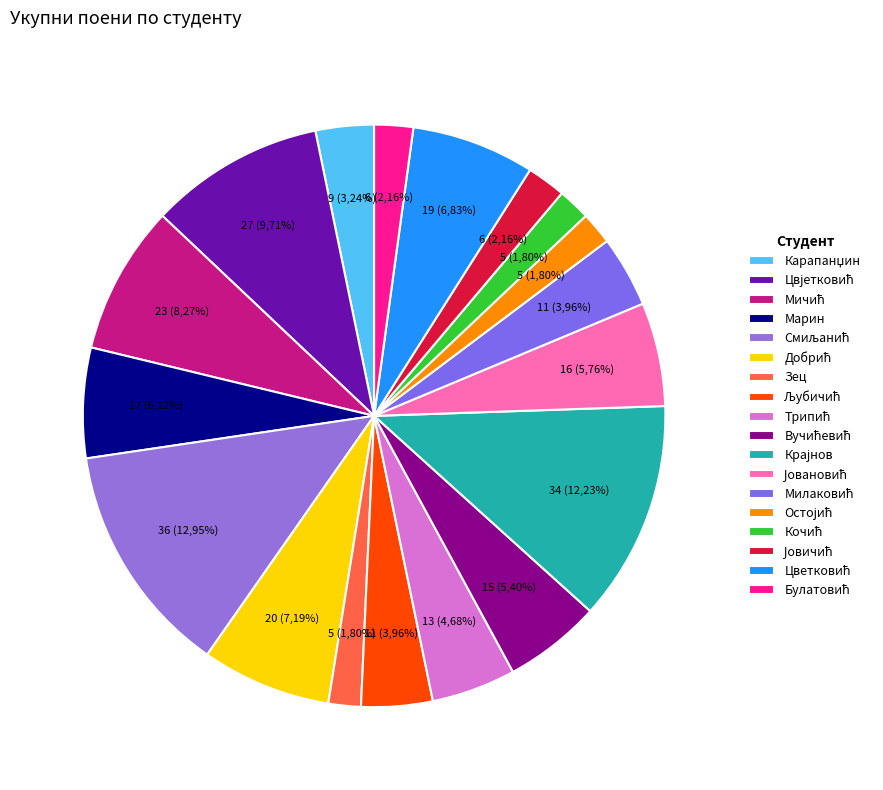

Does any single category account for the majority?

No